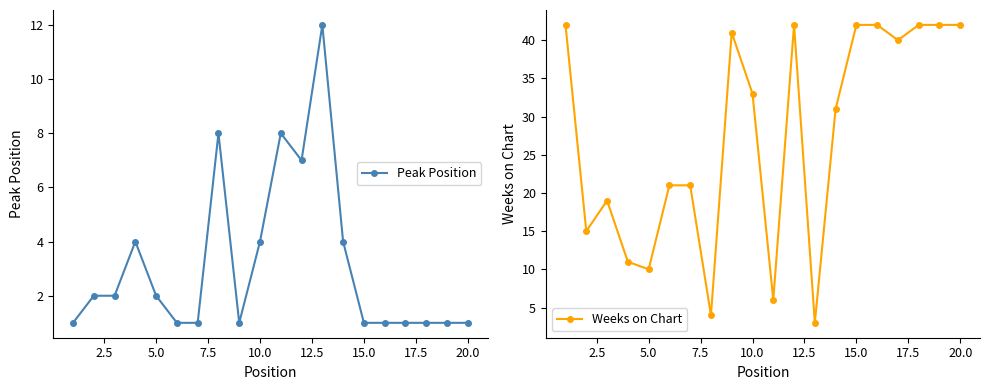

List the series in order of their peak value, highest first.

Weeks on Chart, Peak Position